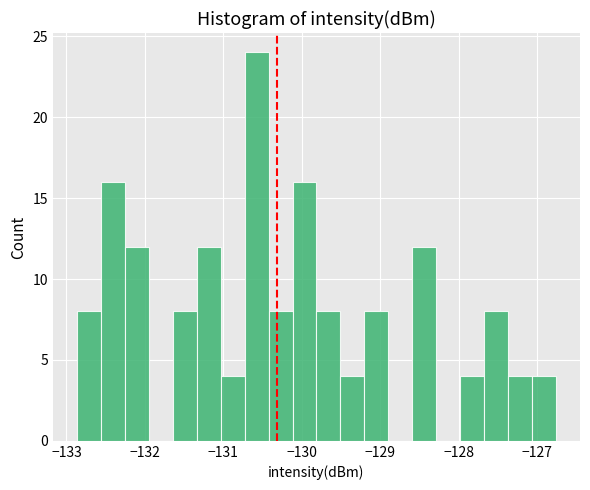

Around what value on the x-axis is the tallest bar? Give the approximate position of its centre, as read against the axis.

-130.6